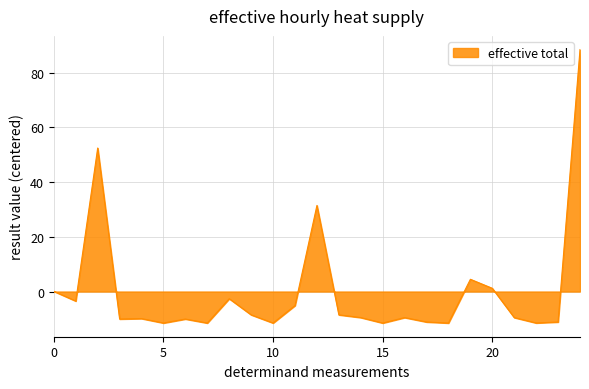

How many lines are shown in the chart?

1